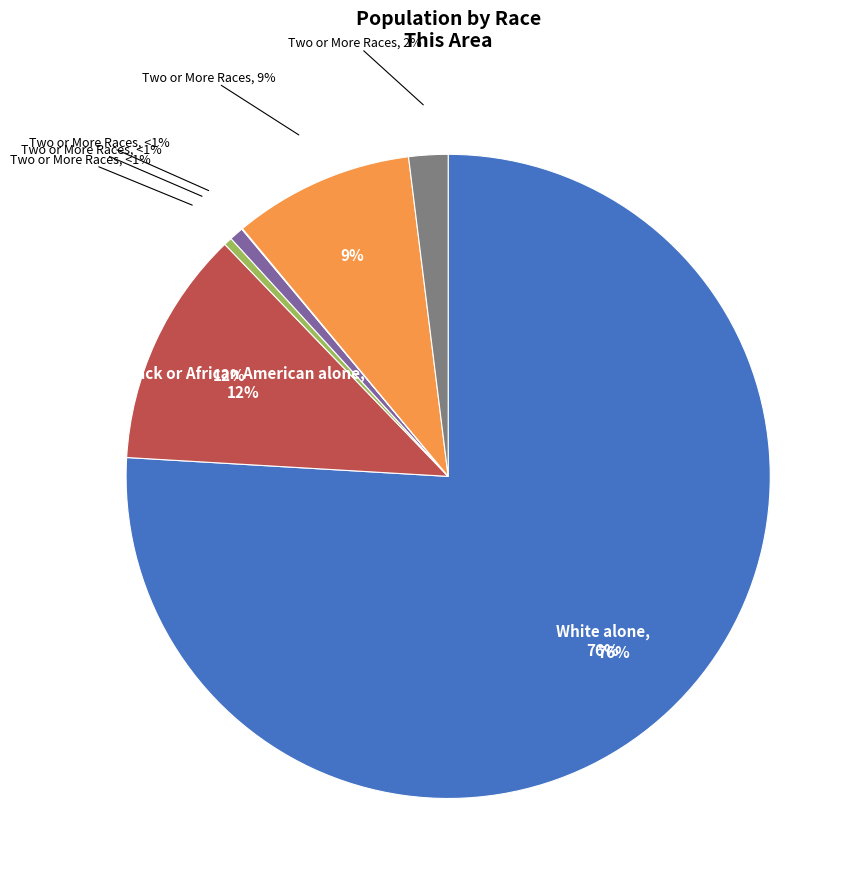

How many segments does this pie chart have?

7